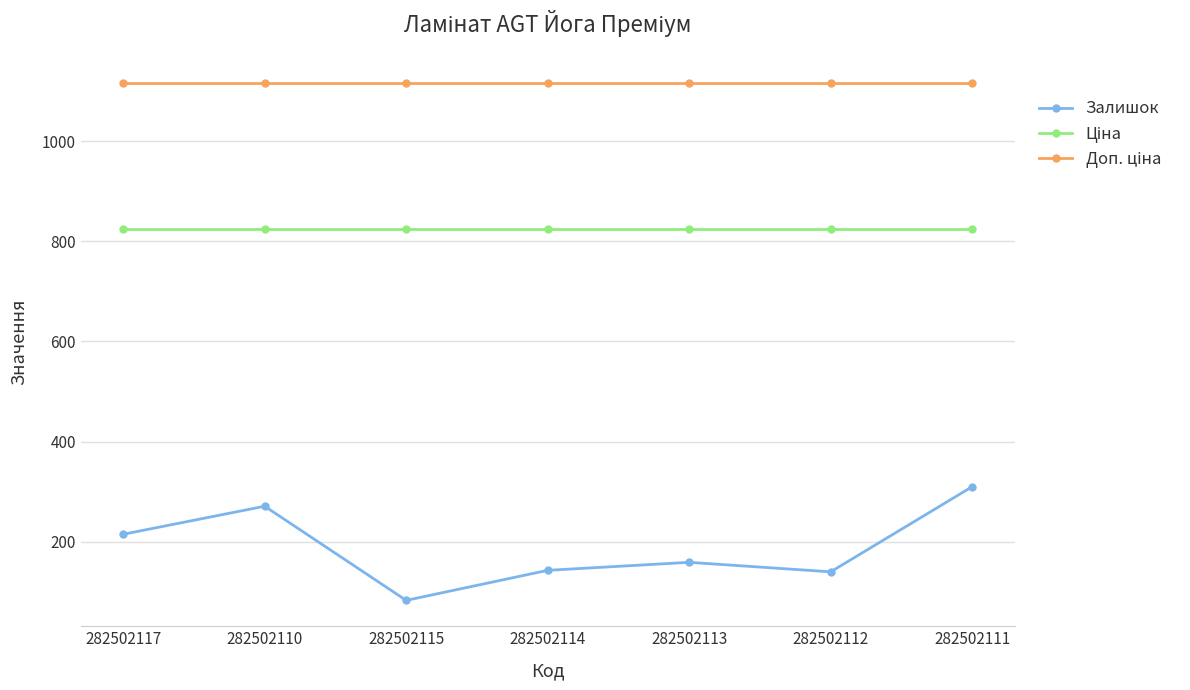

True or false: Залишок has more than 1 interior local peaks.

True